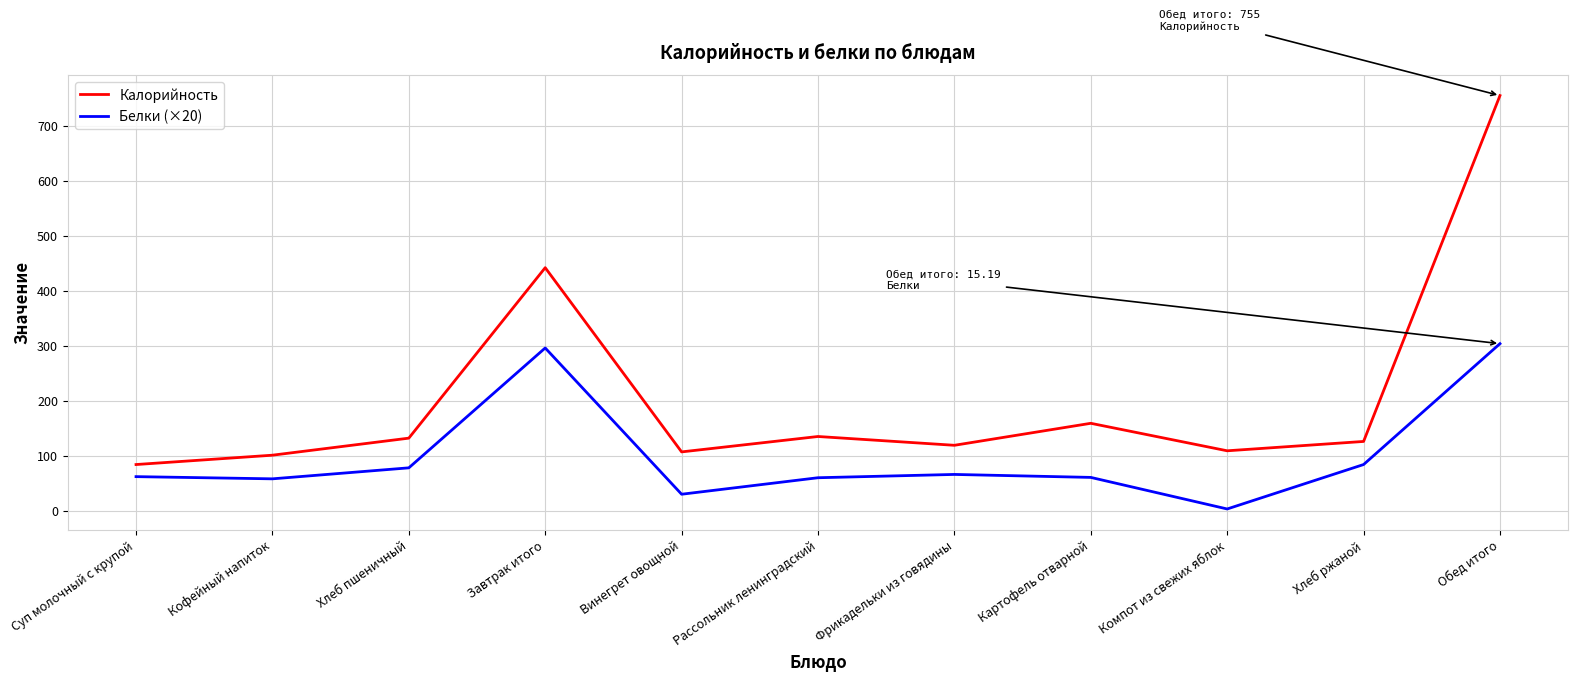

Is the value of Калорийность at Кофейный напиток greater than the value of Белки (×20) at Завтрак итого?

No